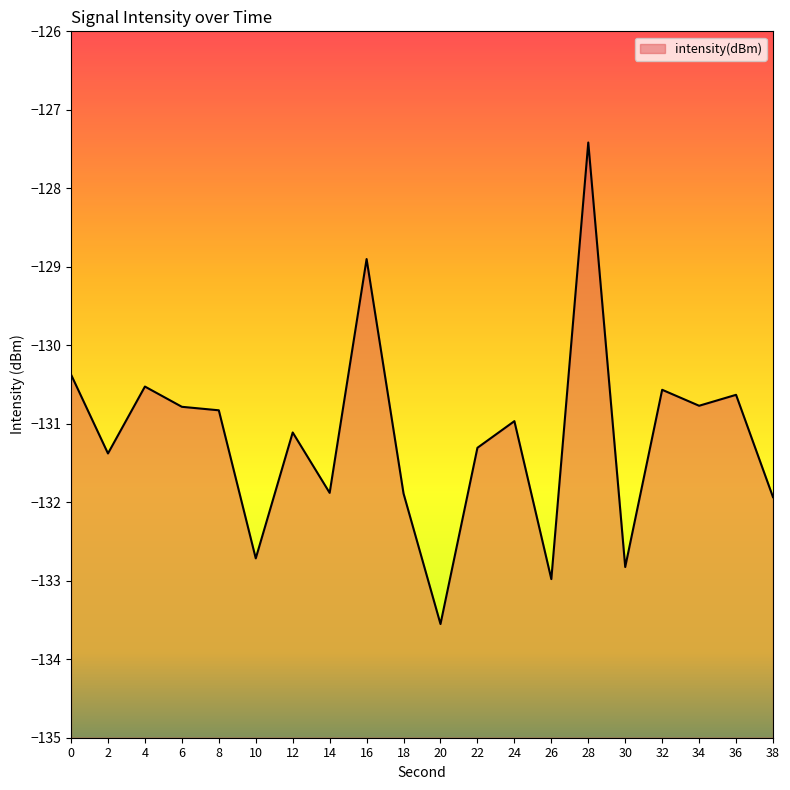

At which category does the data reach its first local valley?

2